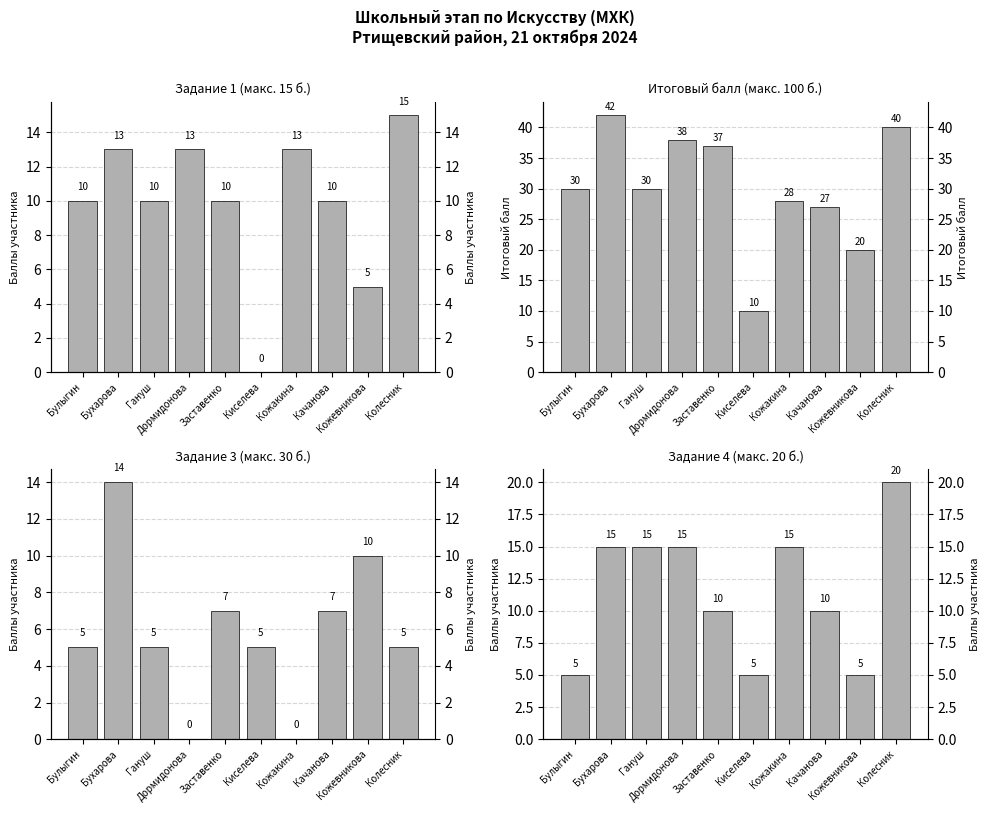

Where does the Задание 3 (макс. 30 б.) series first go above 5?

Бухарова